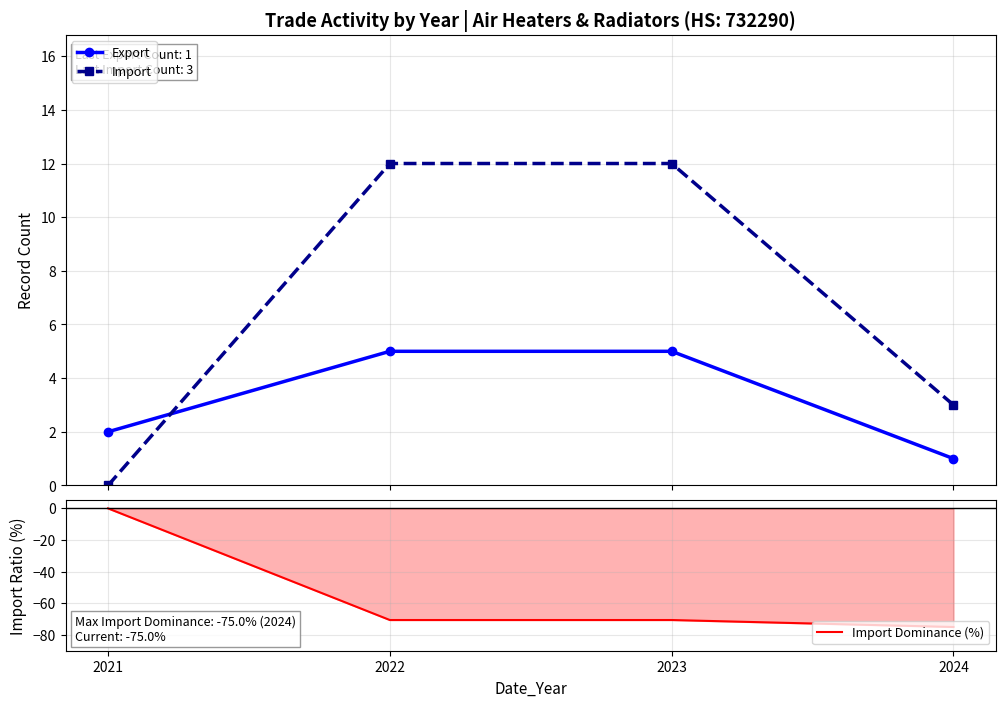

At which category is the sum across all series the highest?

2021